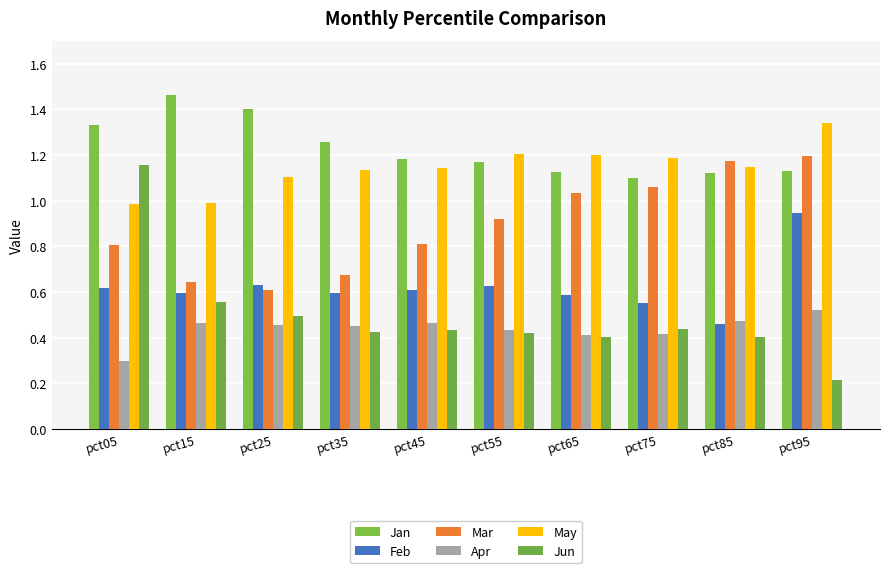

Where is Mar nearest to the value 0?

pct25